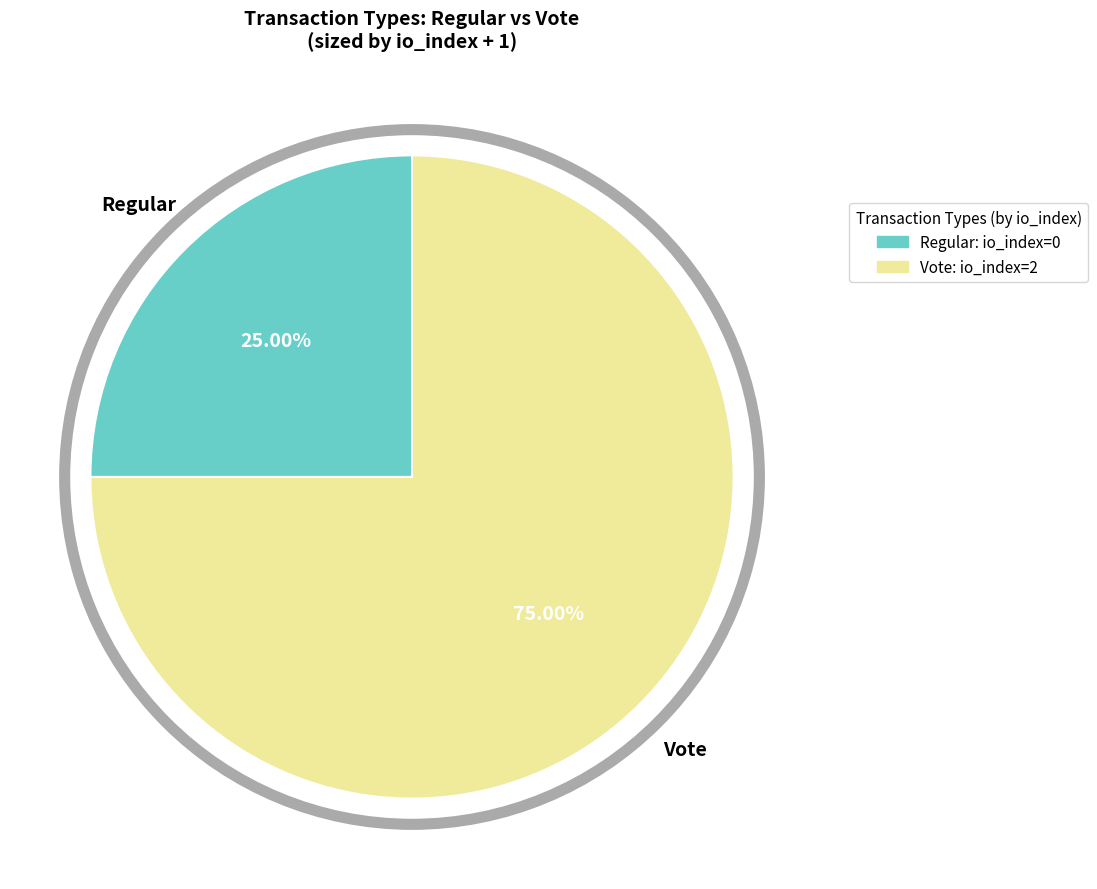

To the nearest percent, what portion does Vote represent?

75%